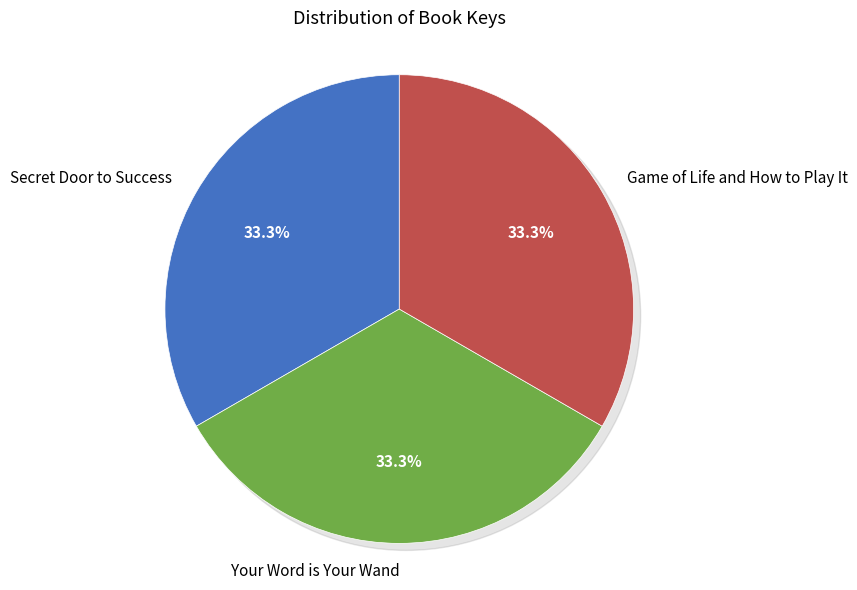

Which category has the biggest portion of the pie?

Game of Life and How to Play It